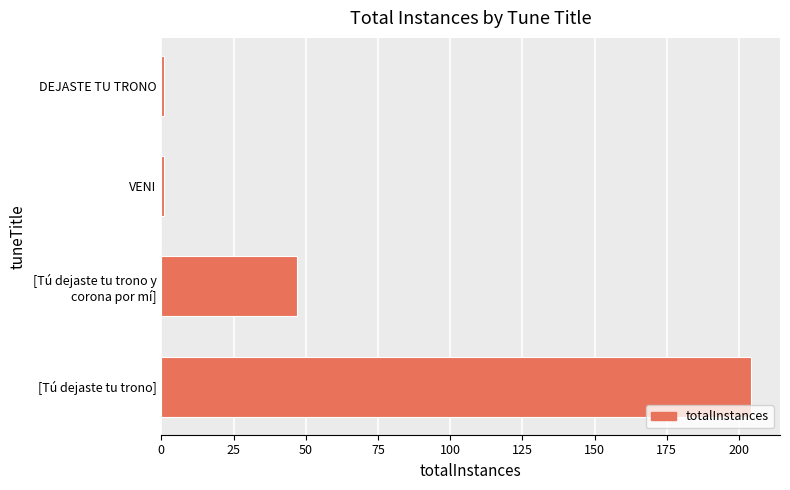

The value at [Tú dejaste tu trono] is 108. True or false?

False